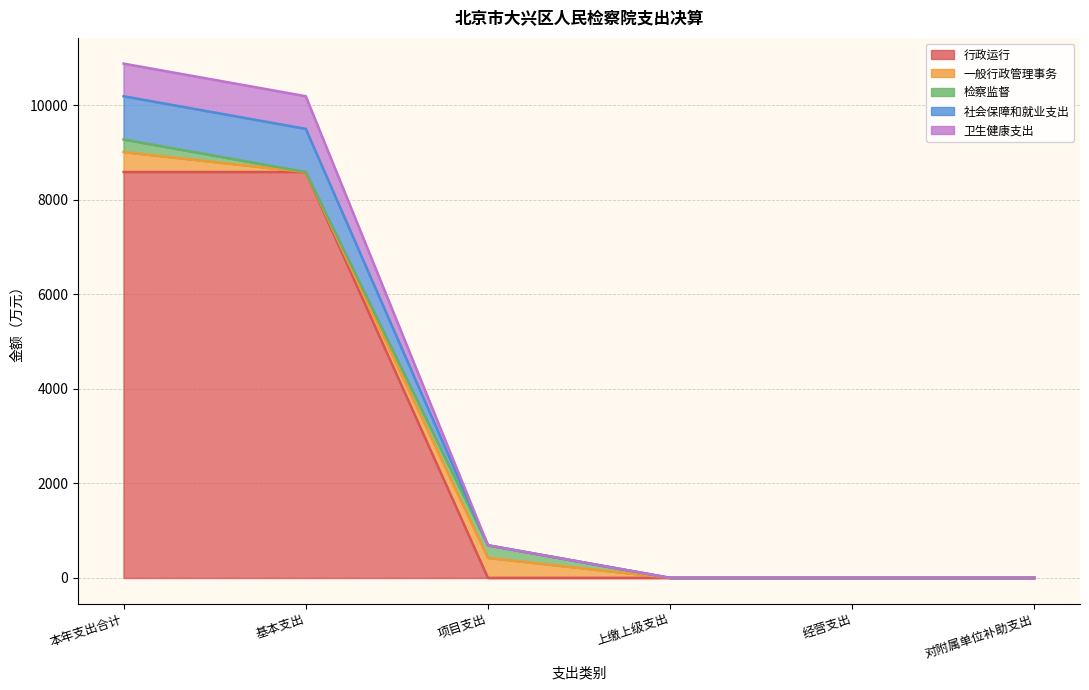

True or false: 行政运行 and 社会保障和就业支出 intersect in this chart.

False